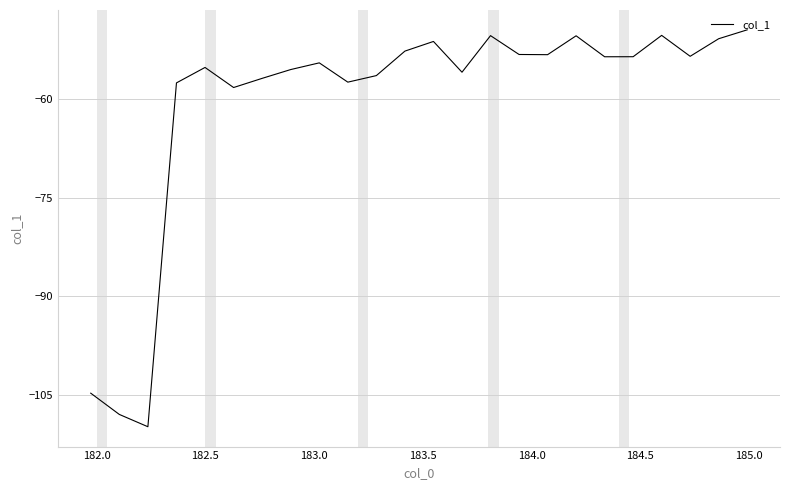

What is the greatest value displayed?

-49.5